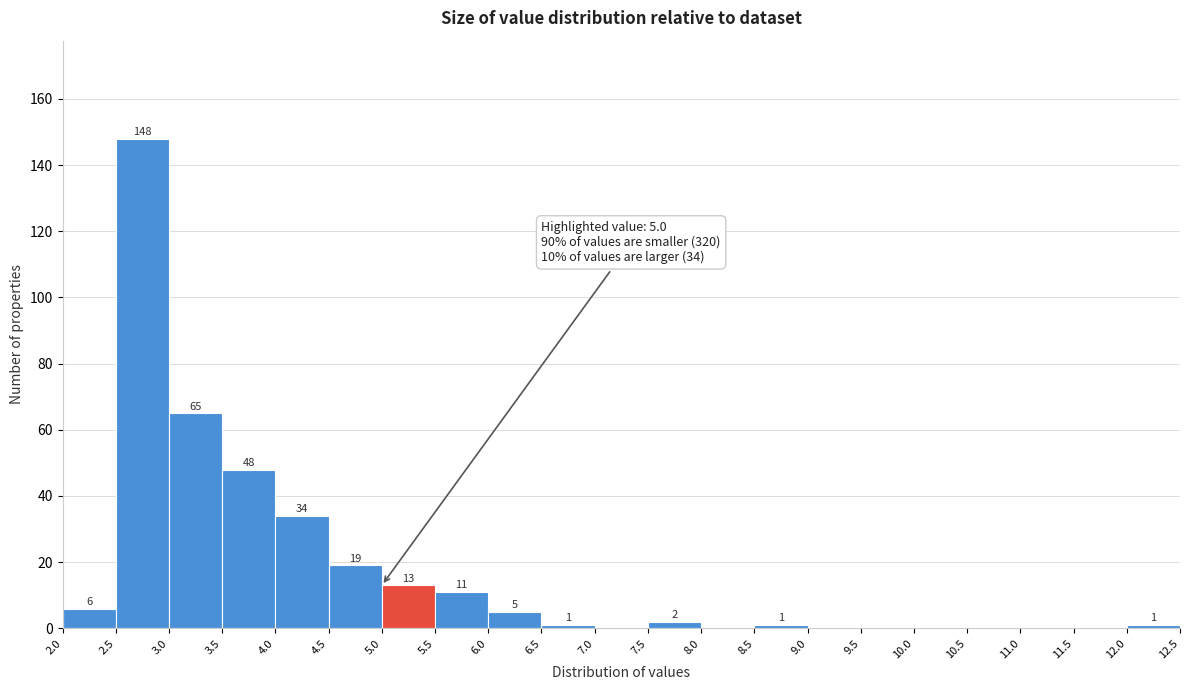

Over which range of the x-axis is the bar tallest?

2.5 to 3.0